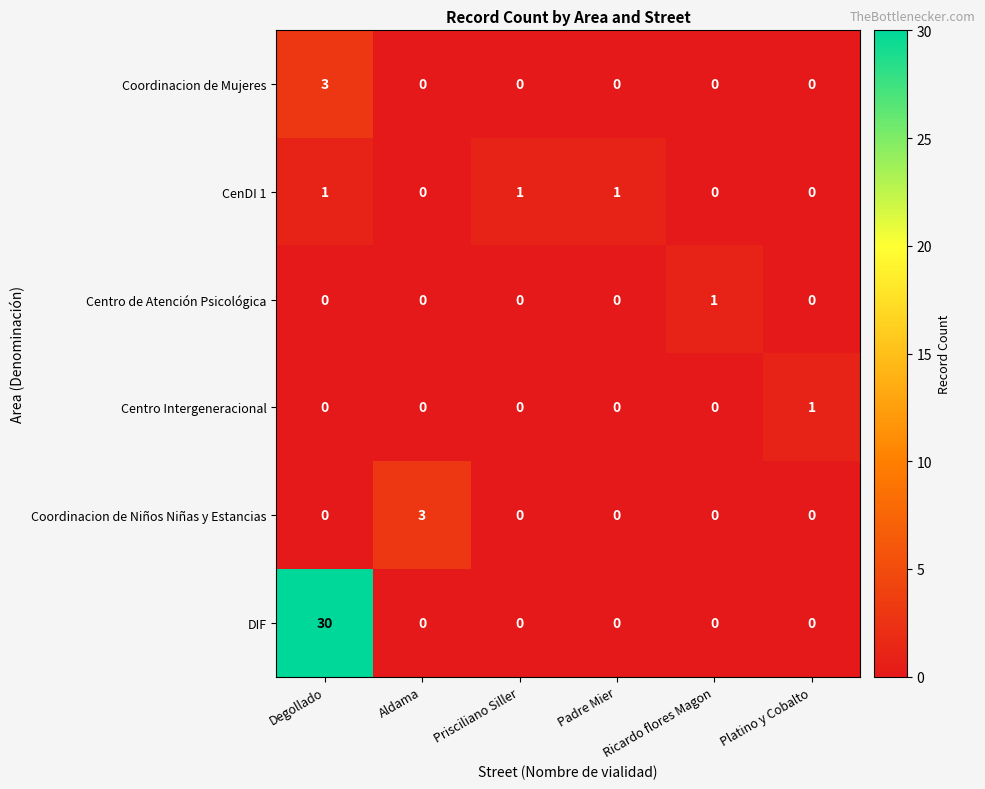

What is the spread (max minus min) of values at Prisciliano Siller?

1